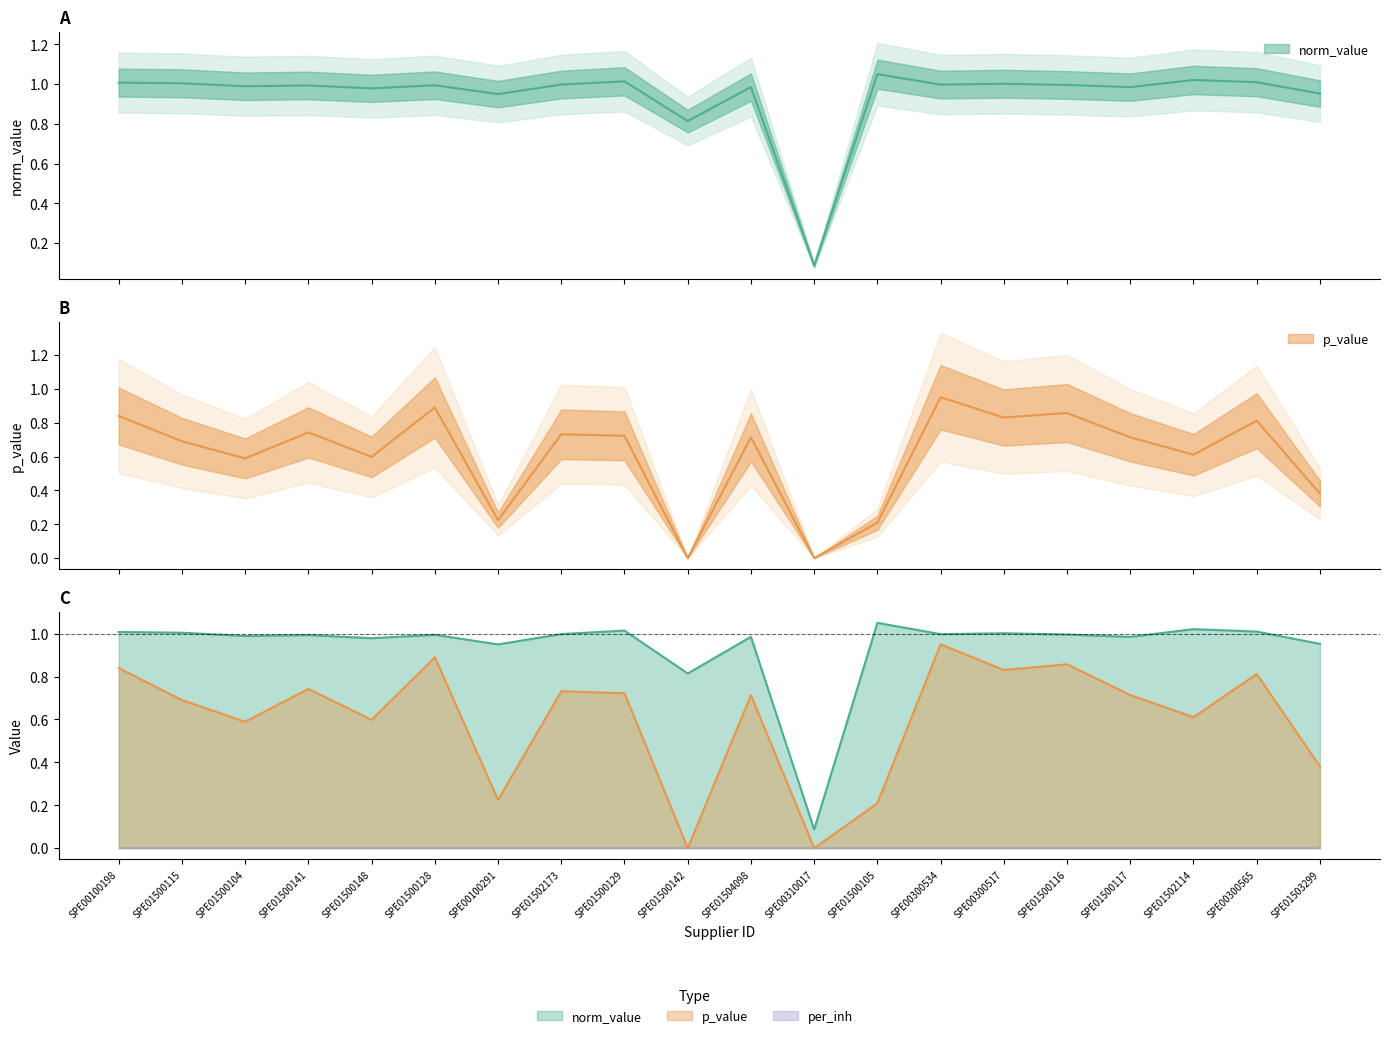

What is the total value across all series at SPE01504098?

1.7